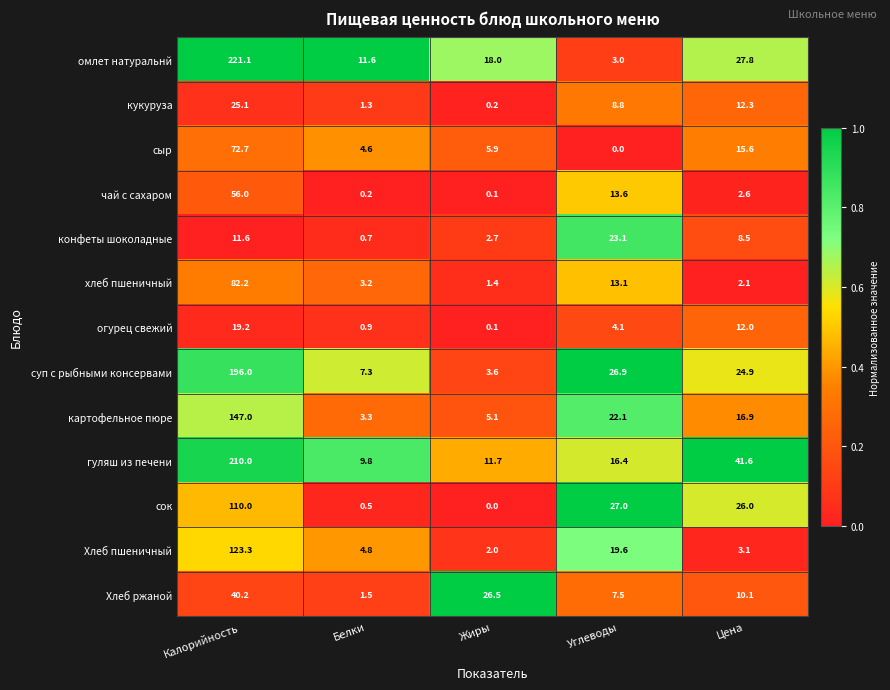

What is the total value across all series at Углеводы?

185.2